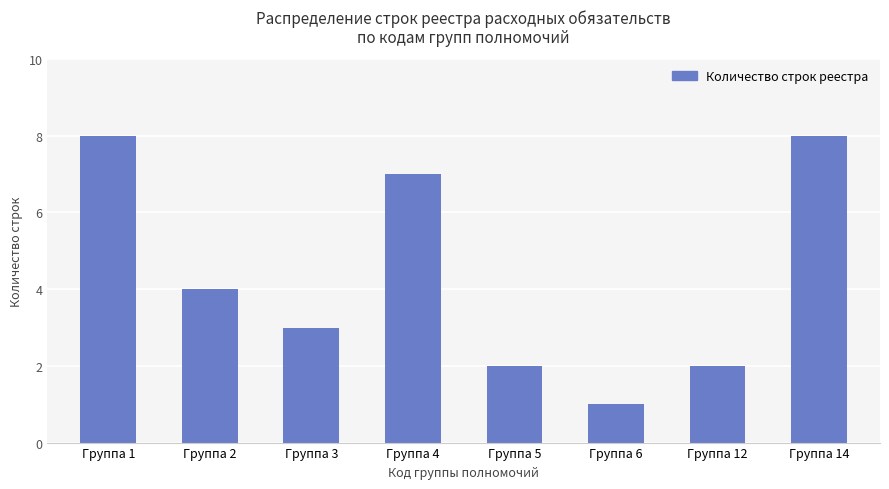

What is the maximum value shown in the chart?

8